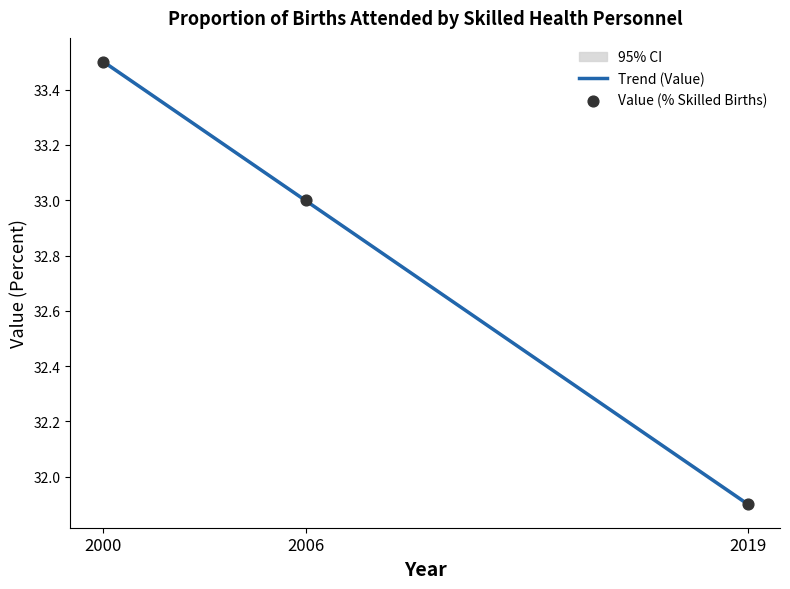

Approximately how many times larger is the value at 2000 compared to 2006?

1.0